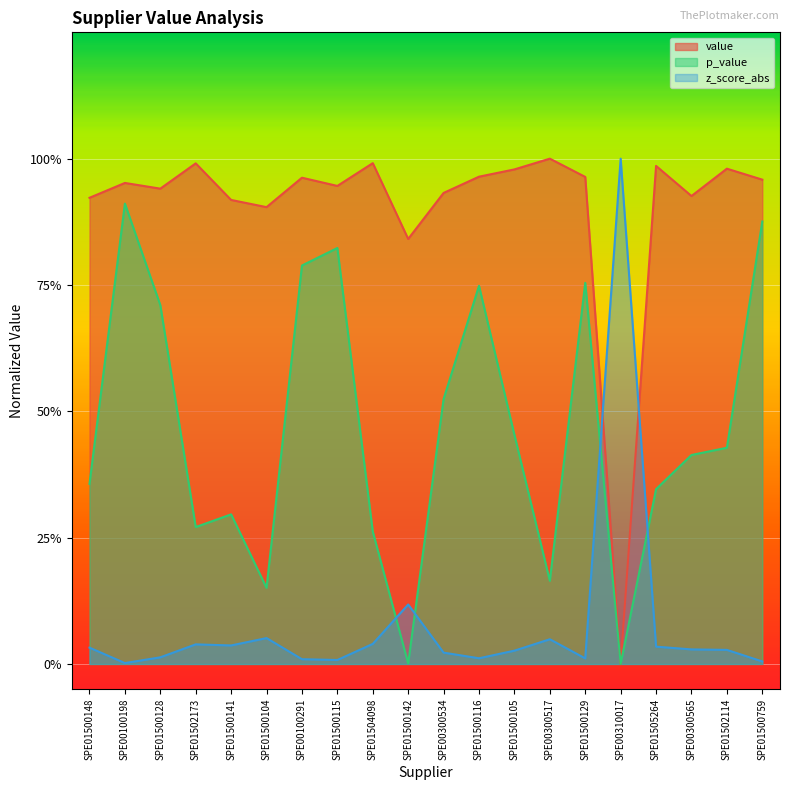

Between which two adjacent categories do norm_value and value first intersect?

SPE01500129 and SPE00310017